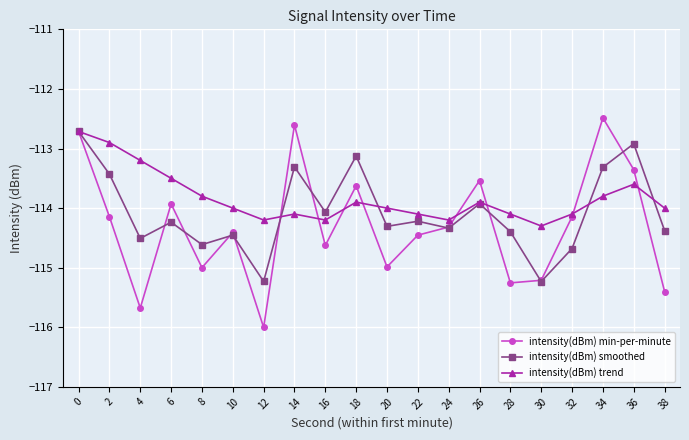

Is it true that intensity(dBm) trend equals -59.7 at 28?

False